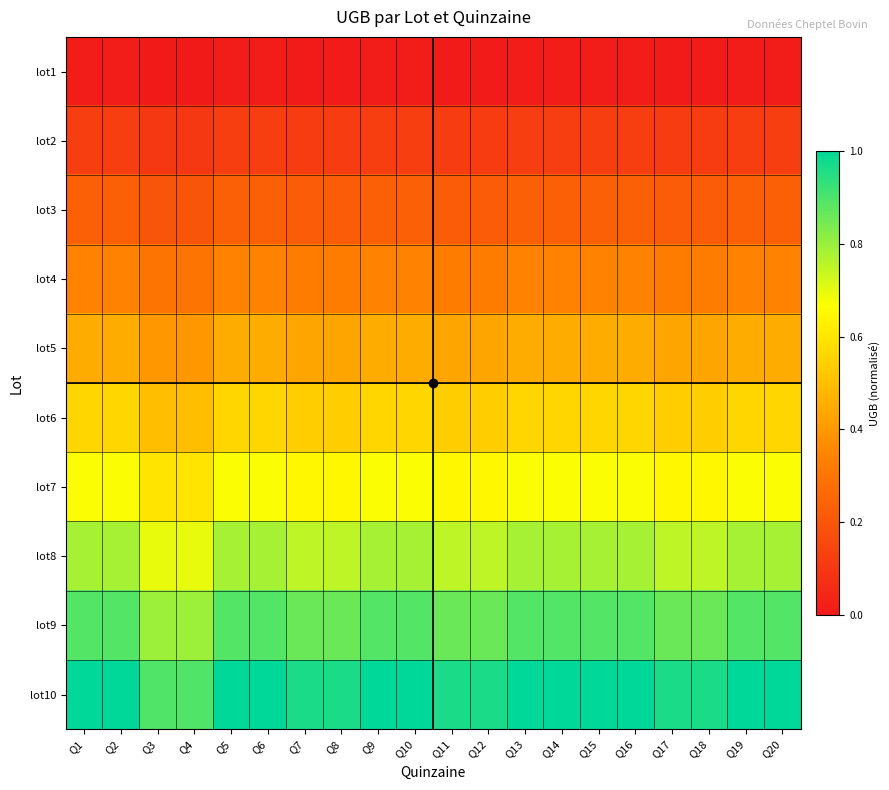

Which series has the largest total across all categories?

lot10